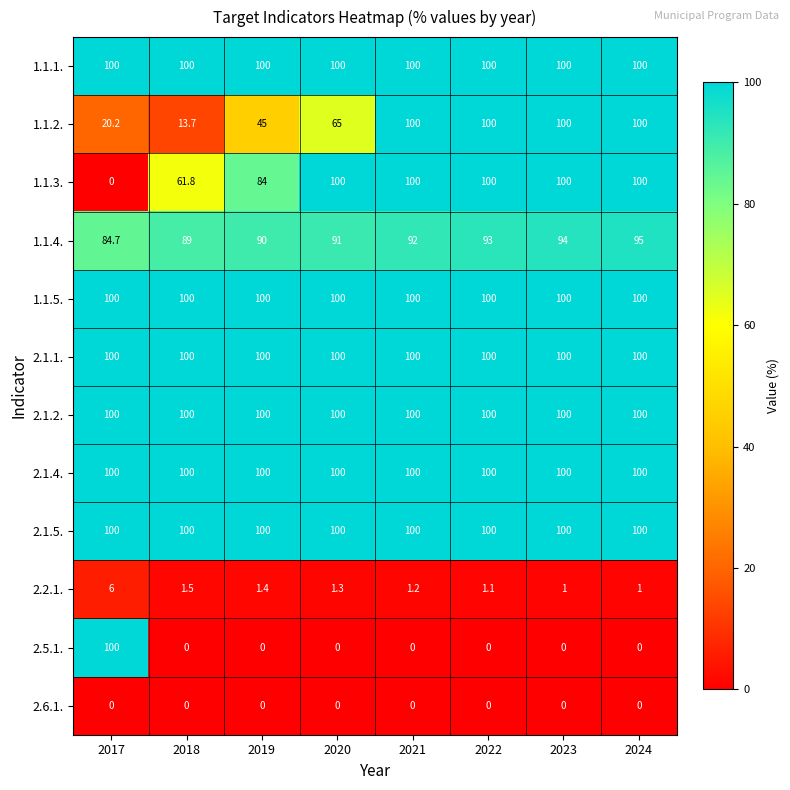

What value does the 2.1.2. series have at 2021?

100.0